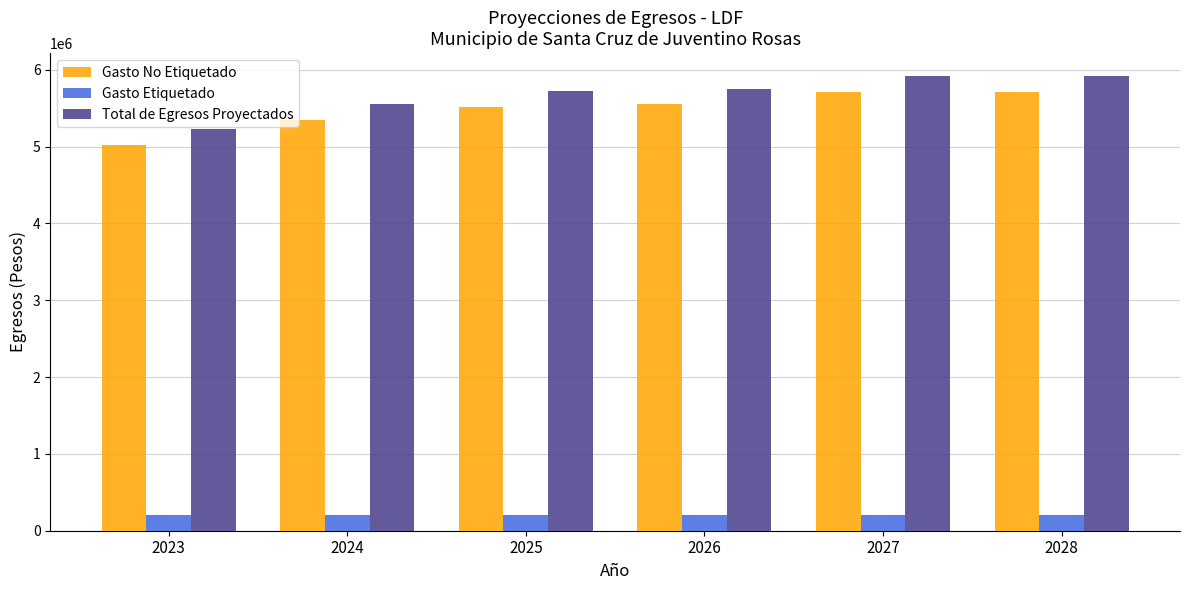

What is the sum of all Gasto No Etiquetado values?

32873674.9